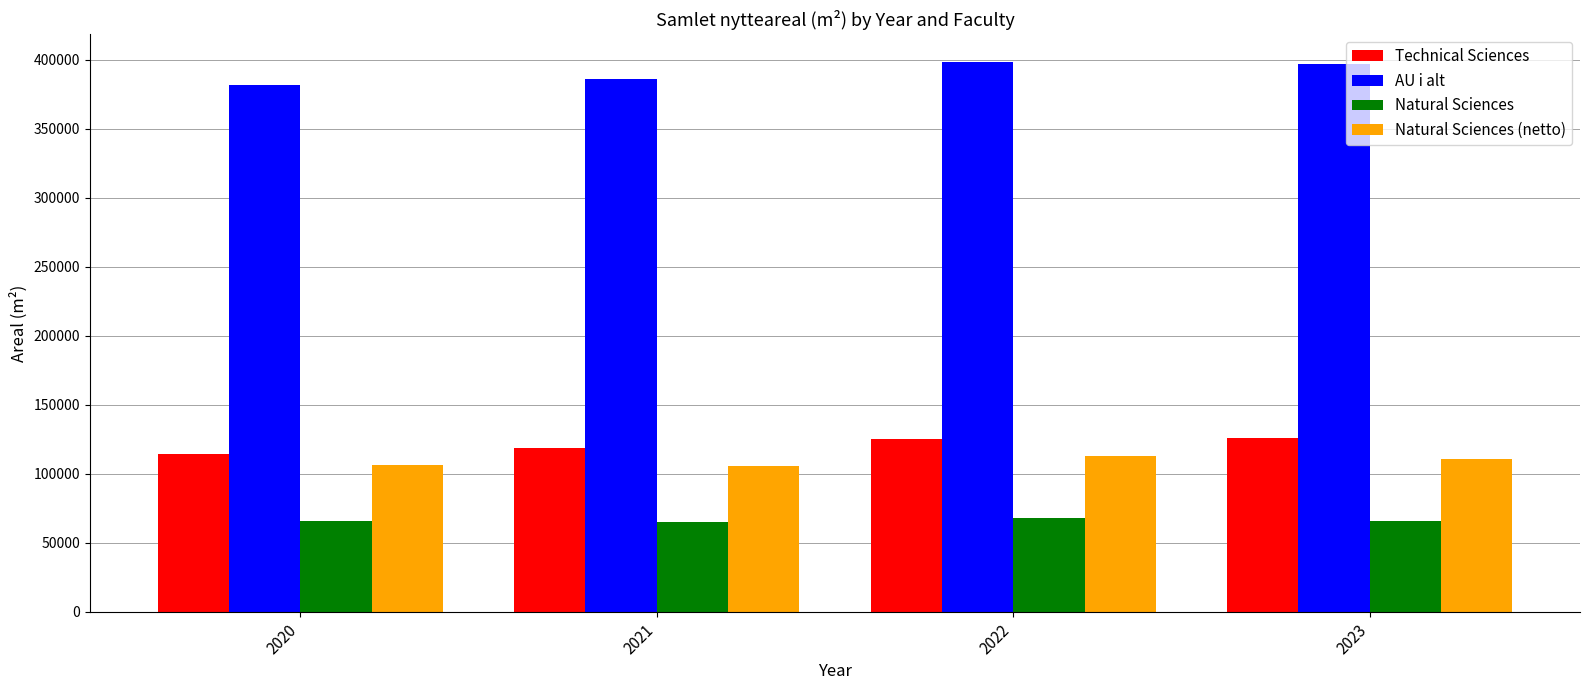

How many values in the Natural Sciences (netto) series exceed 110503?

2